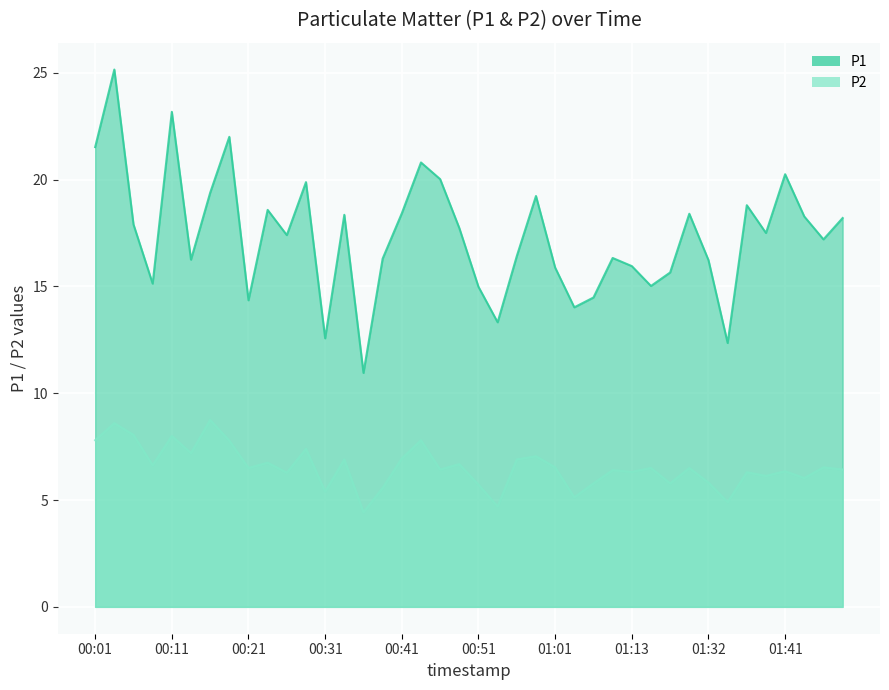

What is the approximate value of P1 at 01:03?

14.0